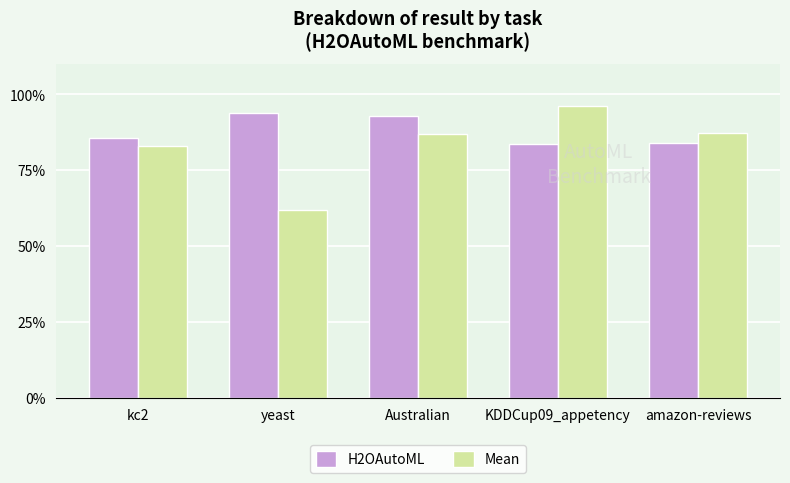

What are all the series names shown in the legend?

H2OAutoML, Mean